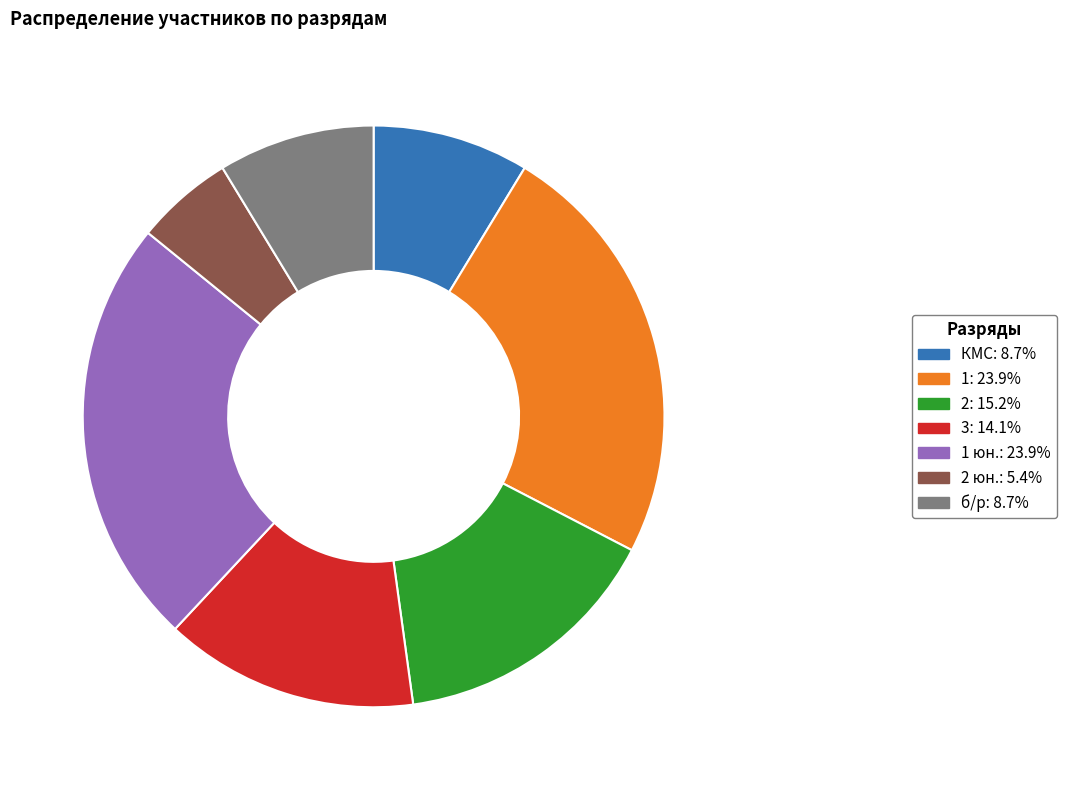

Is there a majority slice in this chart?

No